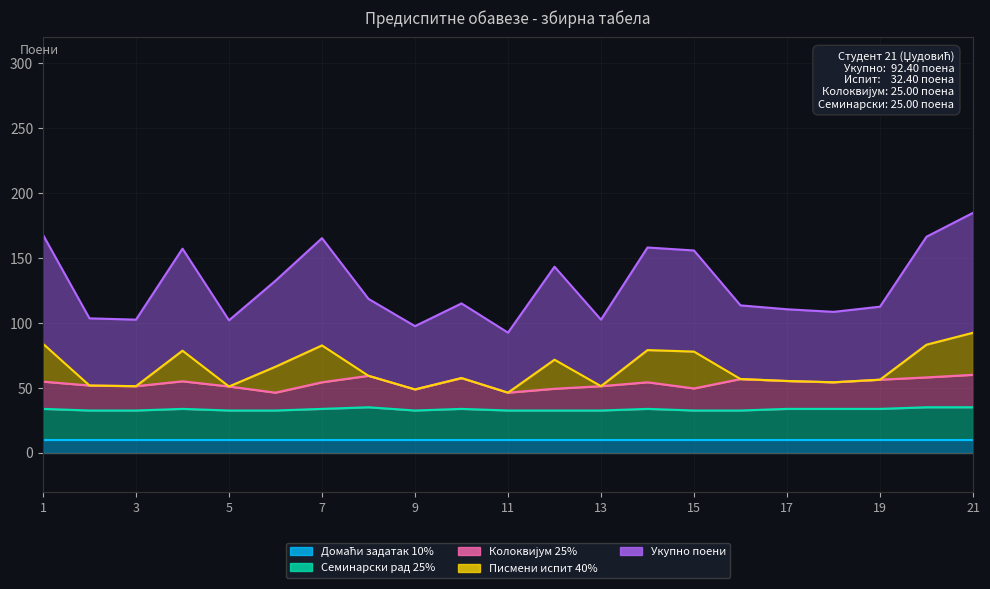

True or false: Колоквијум 25% and Укупно поени cross at least once.

False